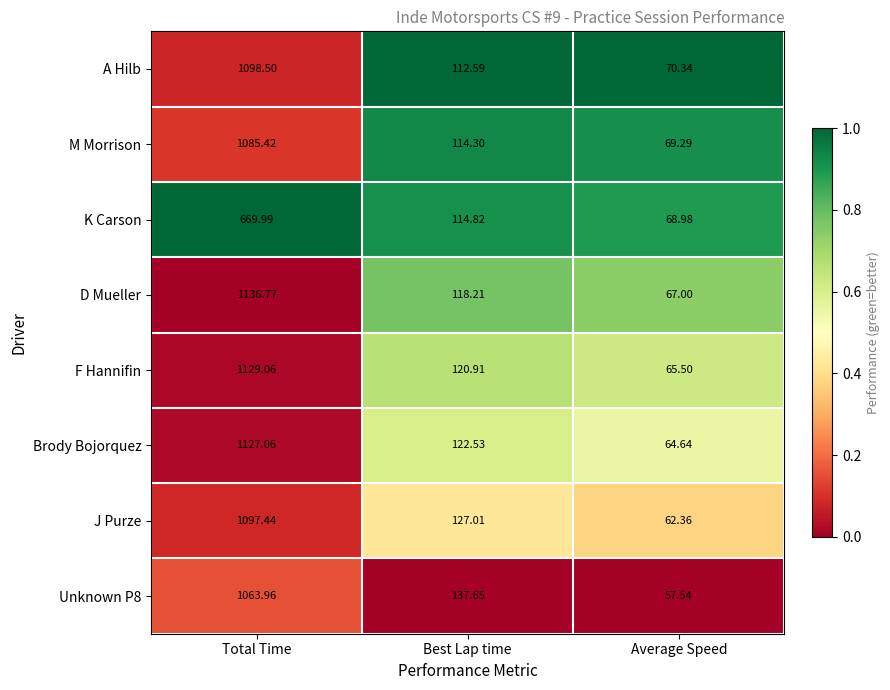

Is the value of A Hilb at Best Lap time greater than the value of Brody Bojorquez at Best Lap time?

No